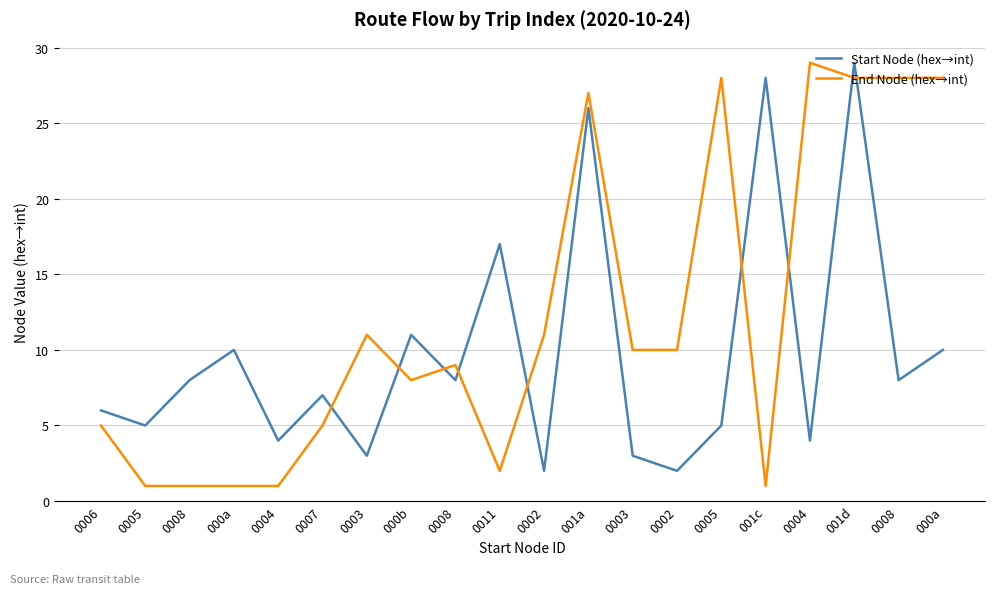

Which series changed the most between 0004 and 0002?

End Node (hex→int)